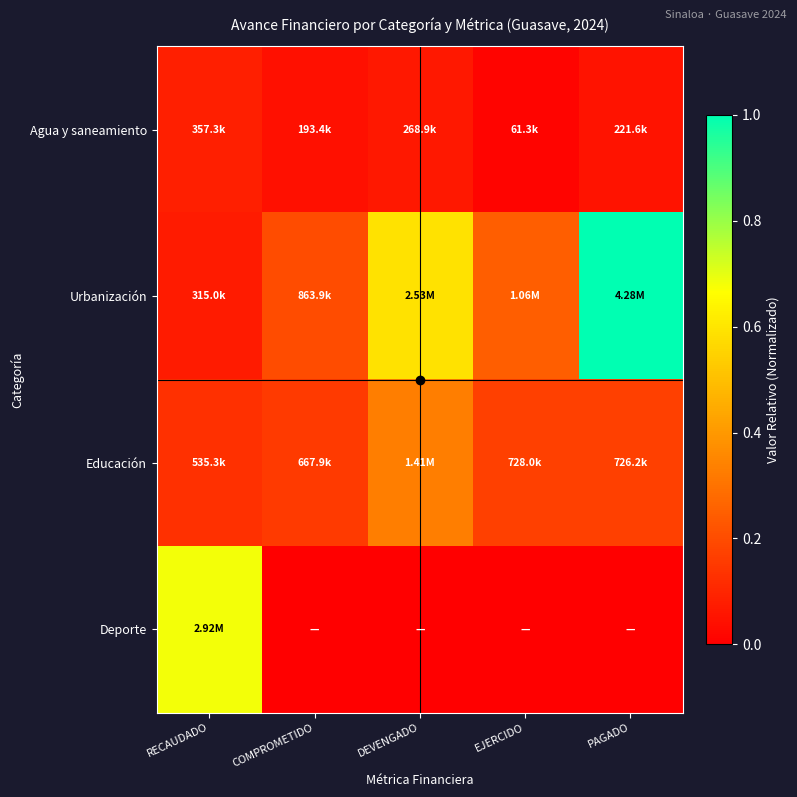

Which has a higher value, DEVENGADO or RECAUDADO?

RECAUDADO